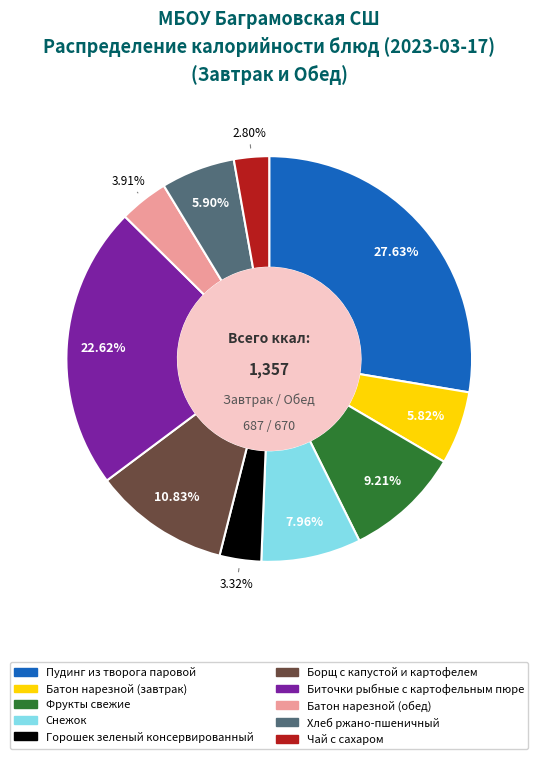

Count the number of slices in the pie.

10